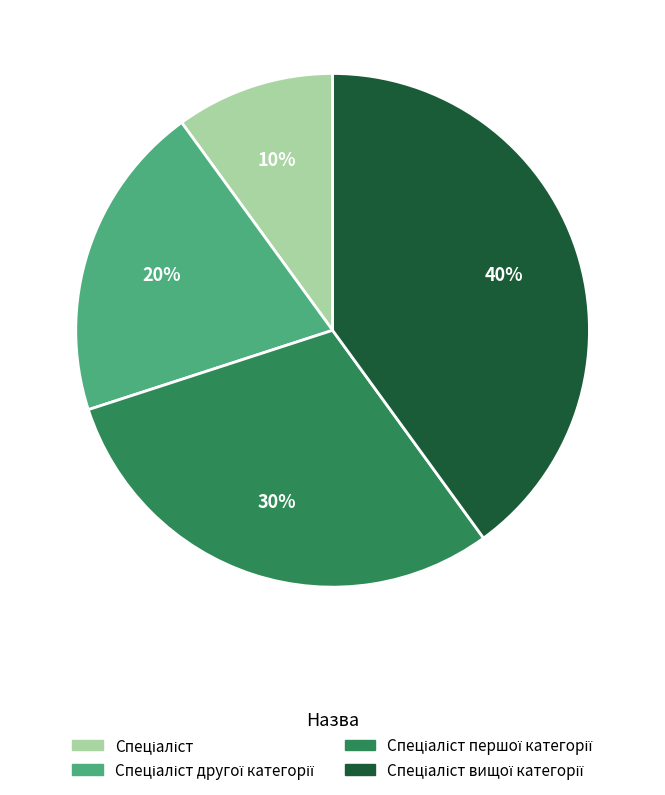

Count the number of slices in the pie.

4